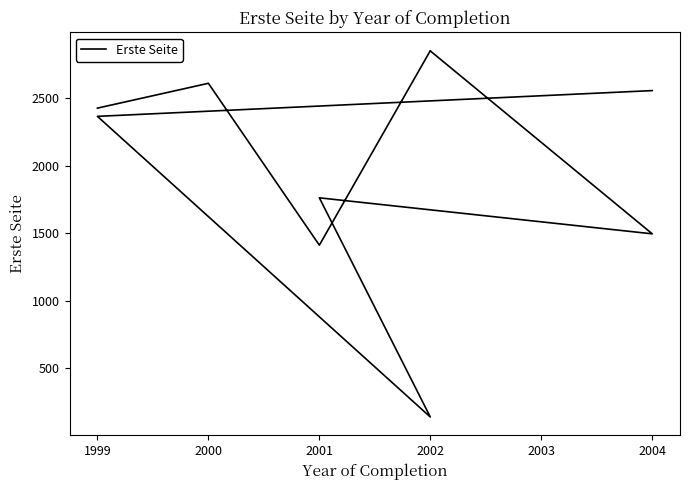

What is the average value?

2047